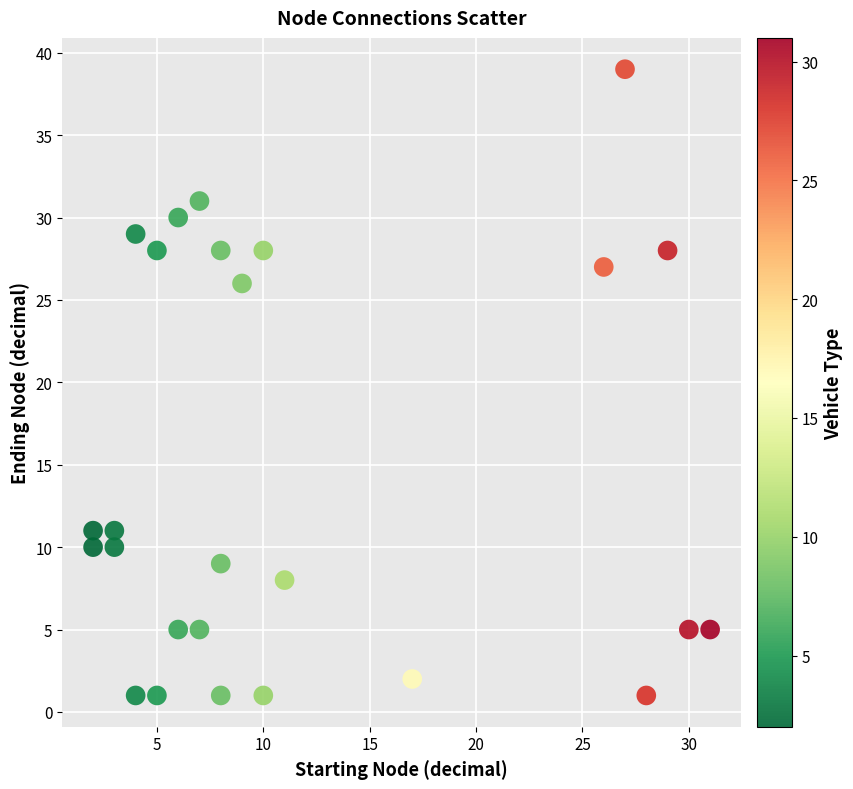

What Y value in the scatter plot is closest to 20?

26